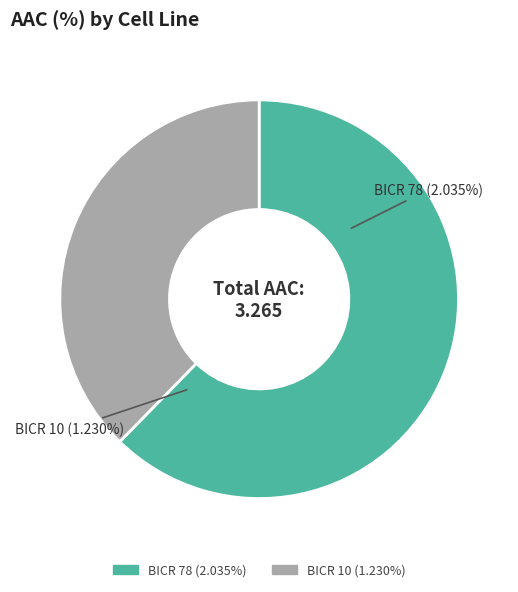

To the nearest percent, what is the difference between the BICR 10 and BICR 78 slice percentages?

25%